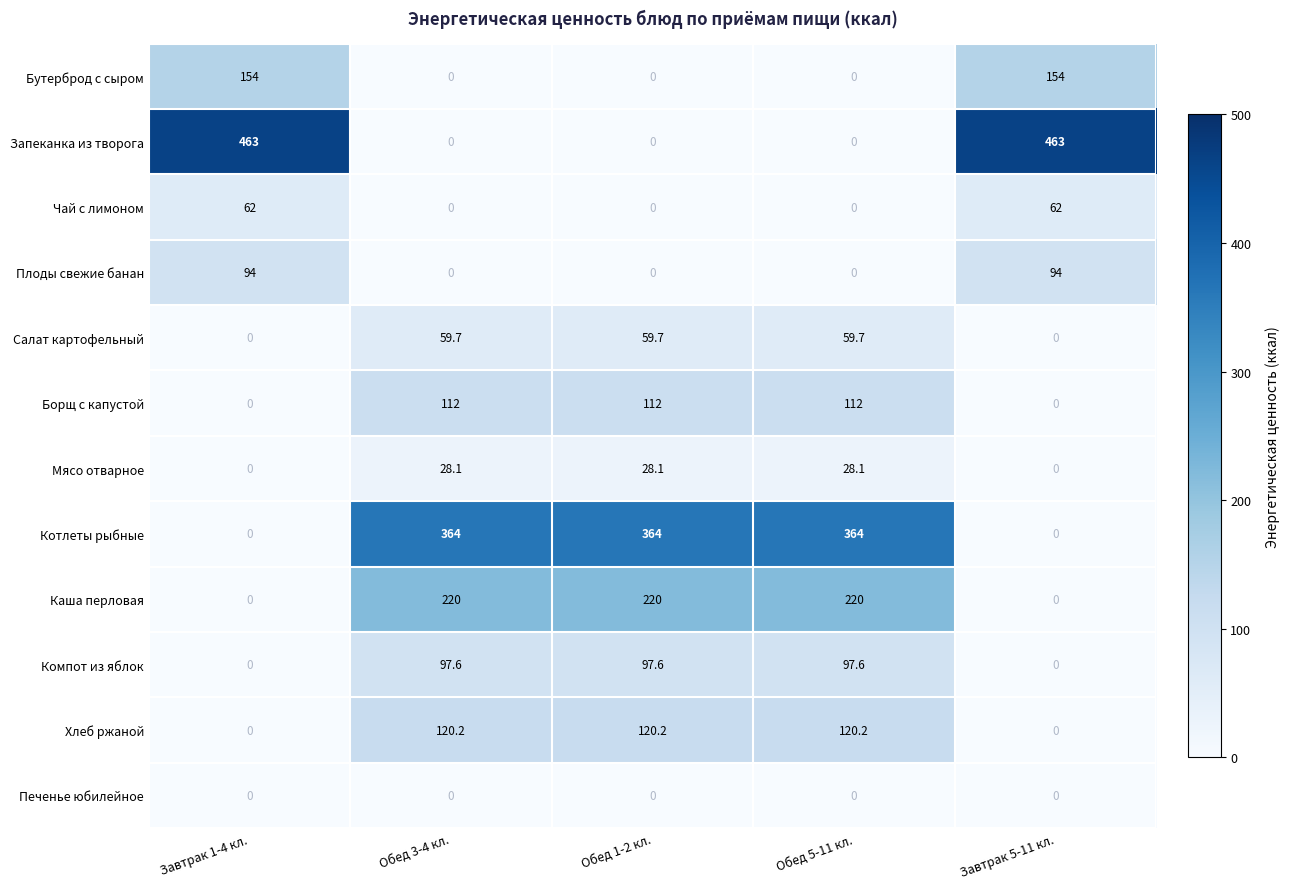

What is the difference between the highest and lowest values at Завтрак 1-4 кл.?

463.0